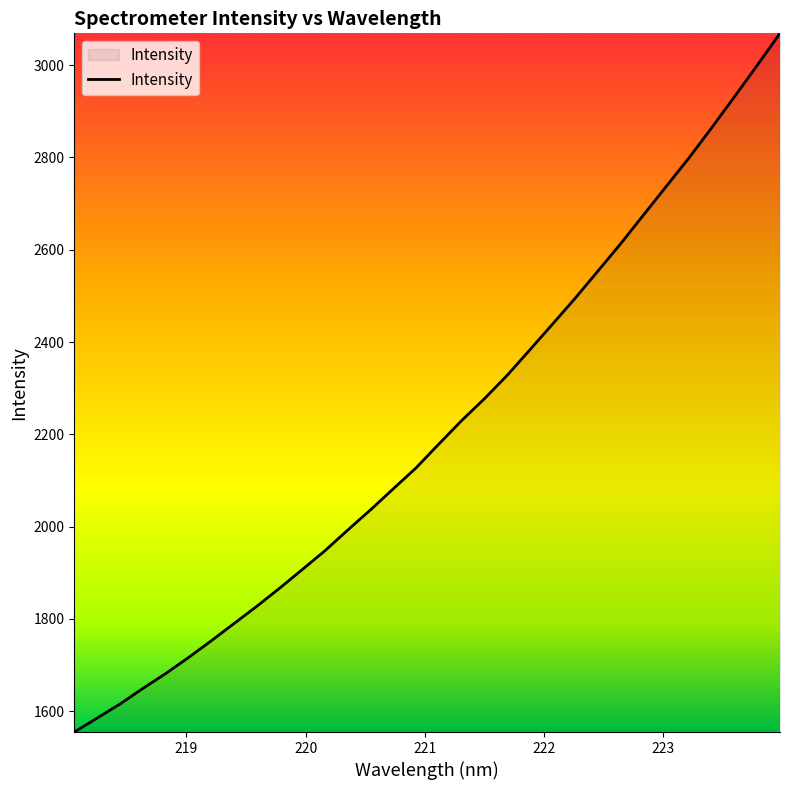

What is the difference between the maximum and minimum values?

1513.9